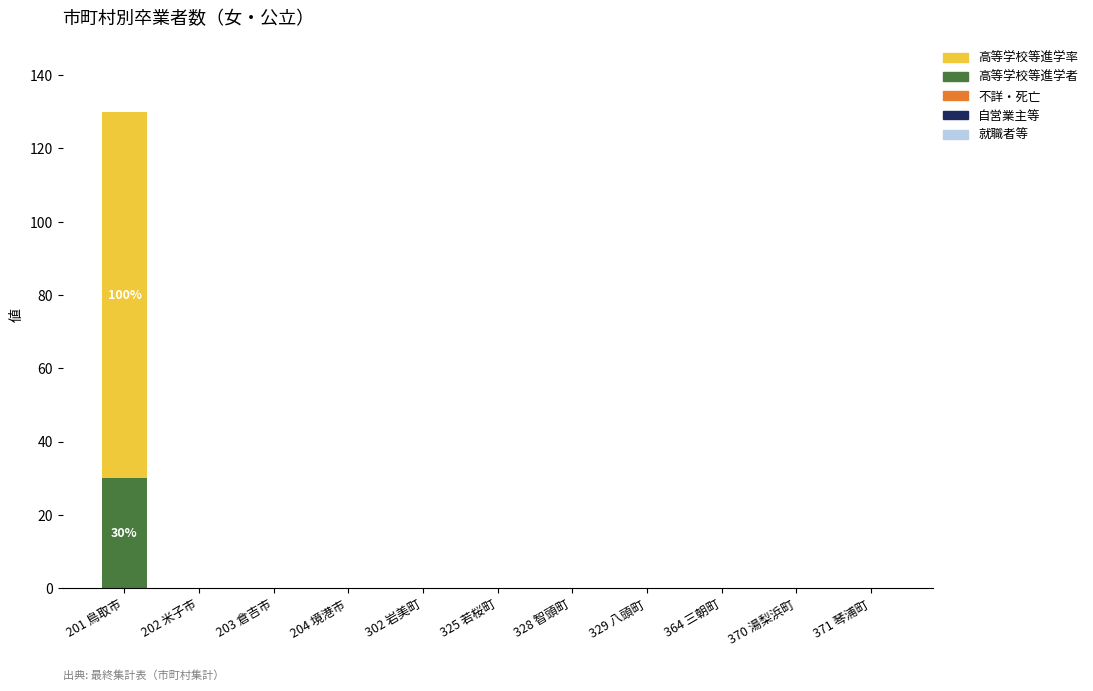

The 高等学校等進学者 series shows 0 at 370 湯梨浜町. True or false?

True